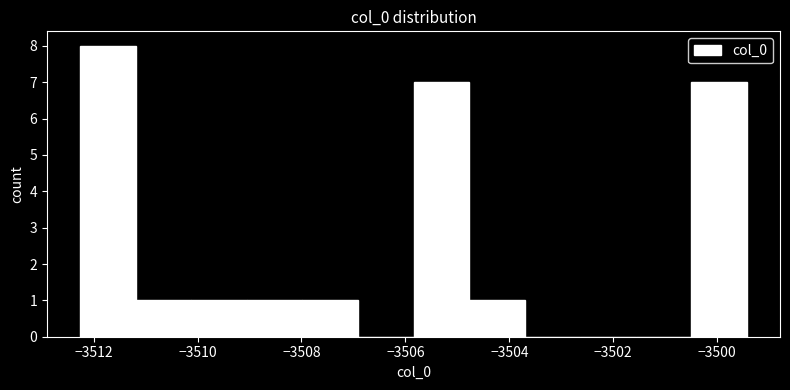

How tall is the bar that spans -3511.2 to -3510.2 on the x-axis? Neither the bar edges nor the heights are printed on the chart, so give them approximately, as read against the axes.

1